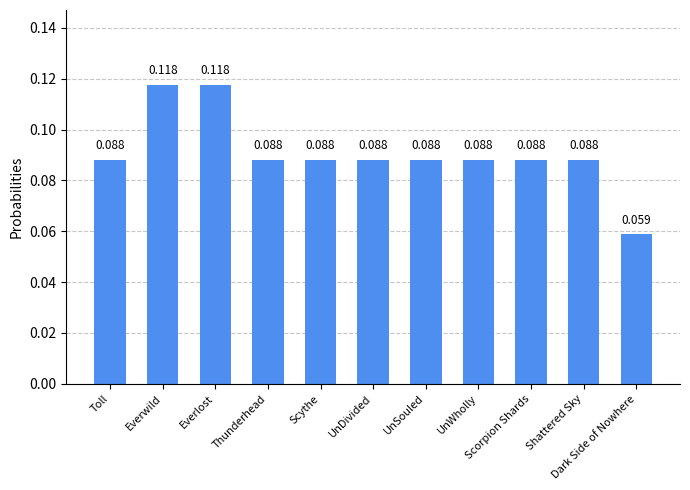

Reading right to left, what are all the values shown in this chart?

0.1	0.1	0.1	0.1	0.1	0.1	0.1	0.1	0.1	0.1	0.1